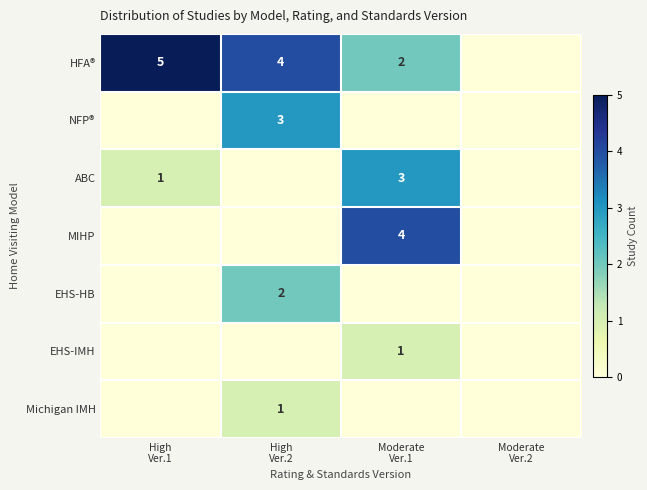

Is the value of MIHP at Moderate Ver.2 greater than the value of EHS-HB at High Ver.2?

No